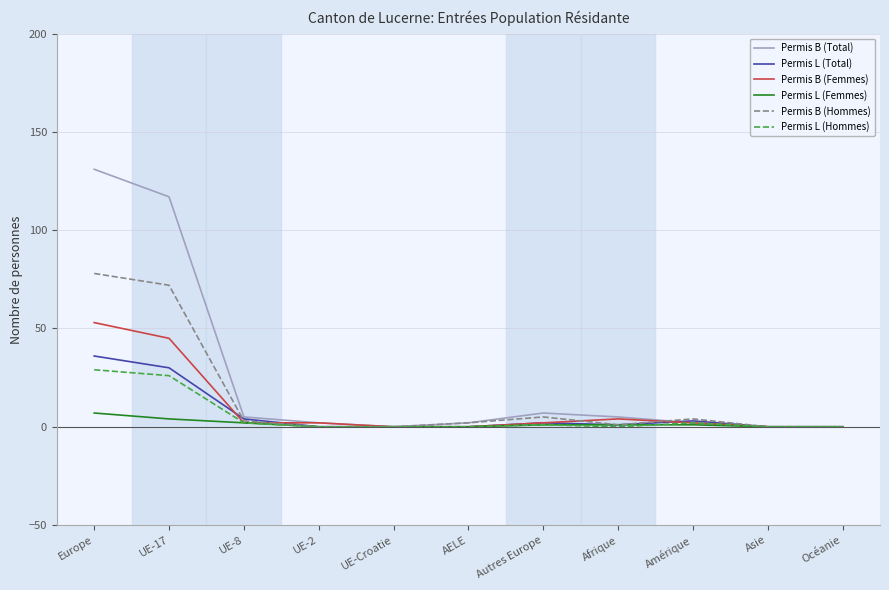

At how many categories does at least one series exceed 8?

2